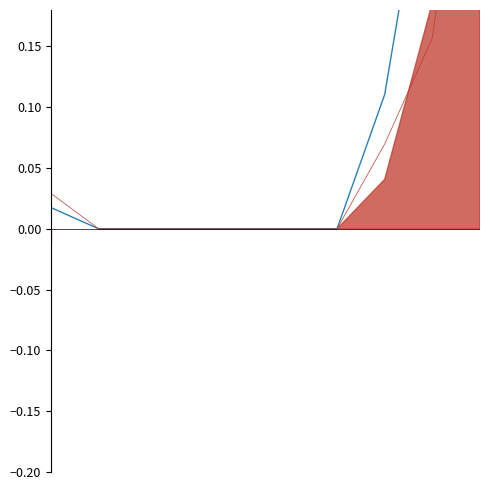

How many positive values does the Balls norm series have?

4